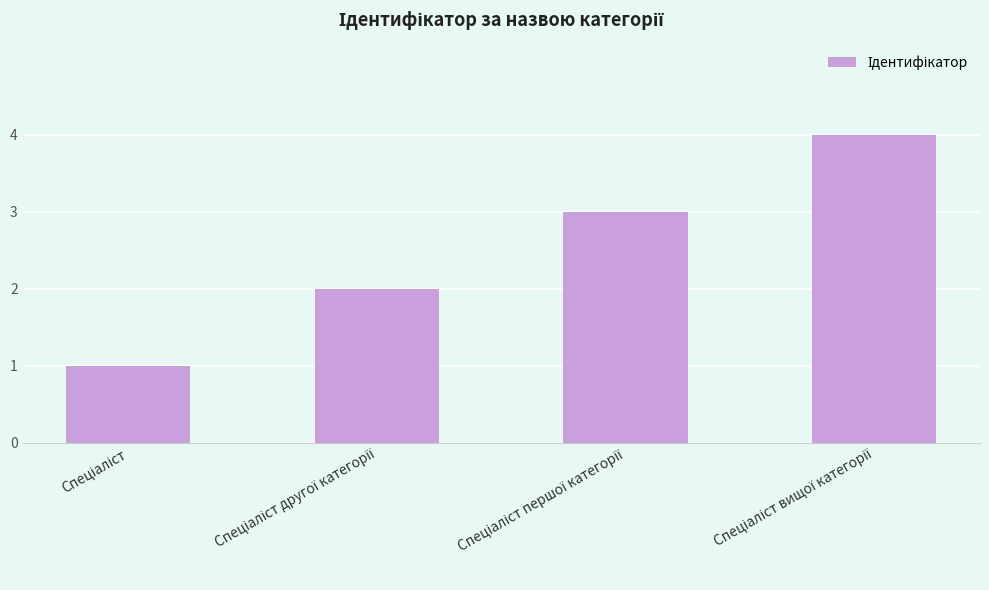

What is the difference between the maximum and minimum values?

3